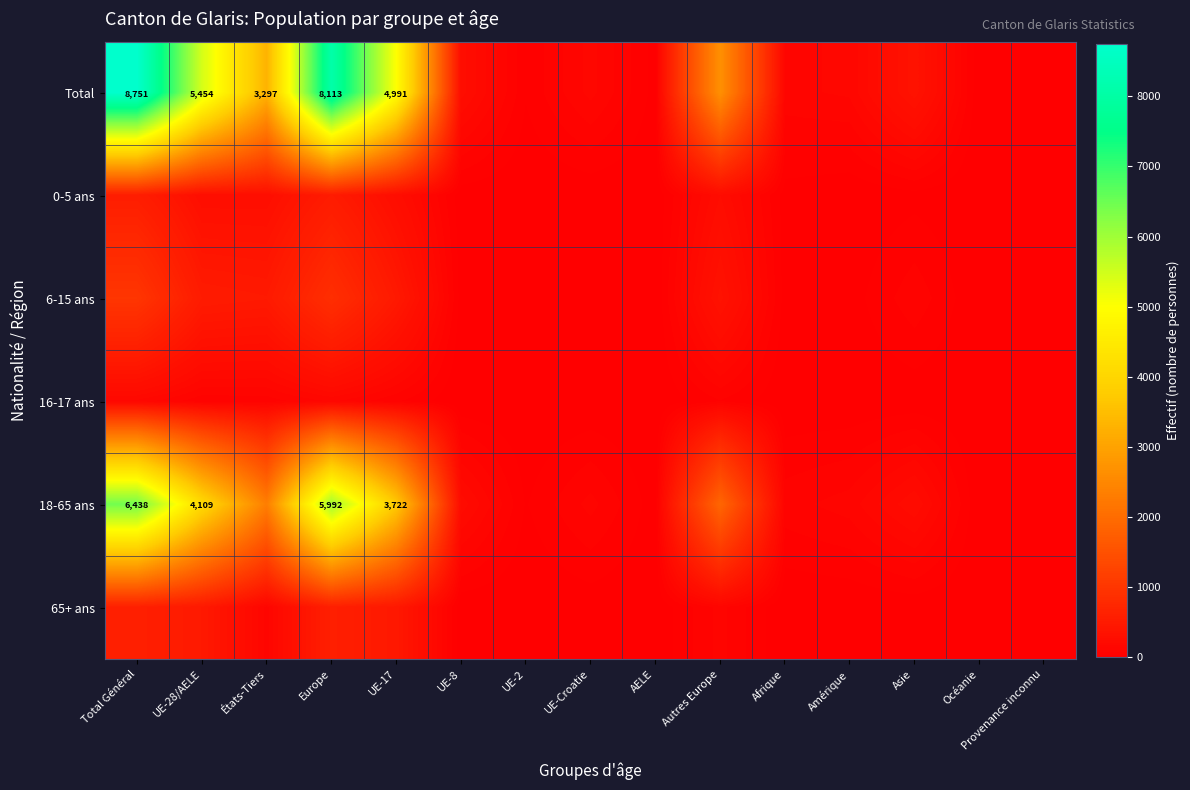

The 18-65 ans series shows 6307 at UE-28/AELE. True or false?

False